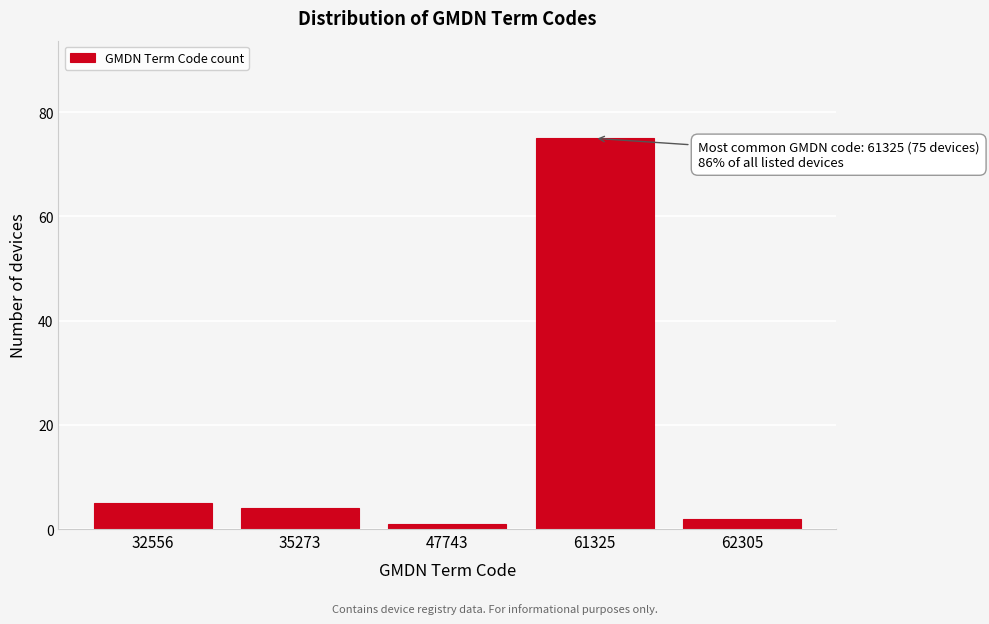

Reading right to left, extract all data points from this chart.

2	75	1	4	5